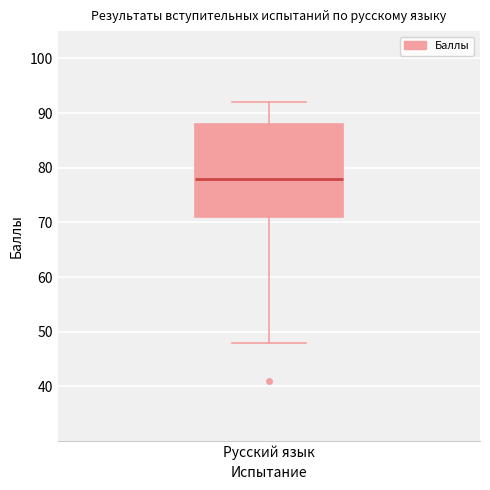

Transcribe this box plot: give where the median line is, the range the box spans, and where the two whiskers end, as read against the y-axis. The values are not printed on the chart, so give them approximately, as read against the axis.

median 78, box 71 to 88, whiskers 48 to 92